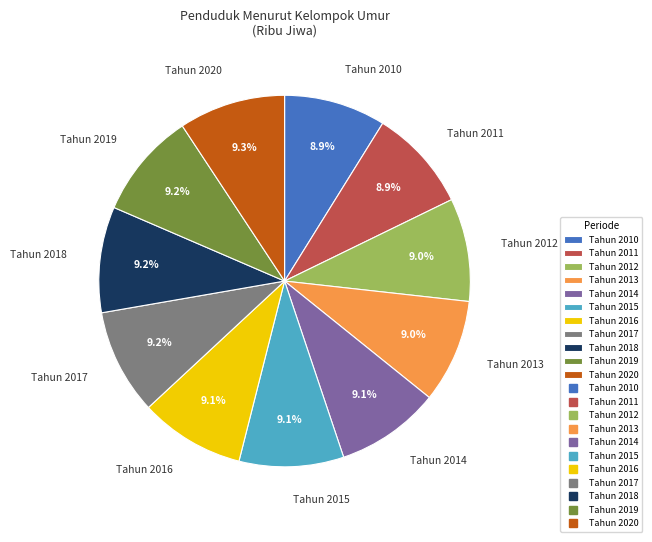

Is Tahun 2019 the majority of the pie?

No